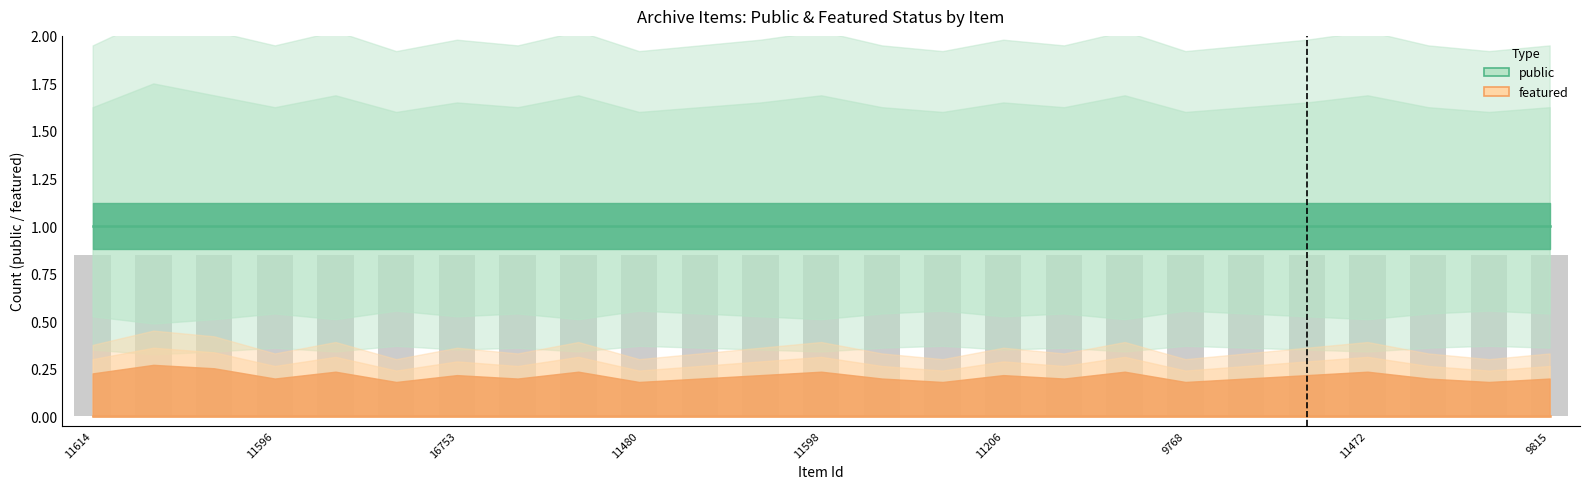

Which series has the largest total across all categories?

public_upper